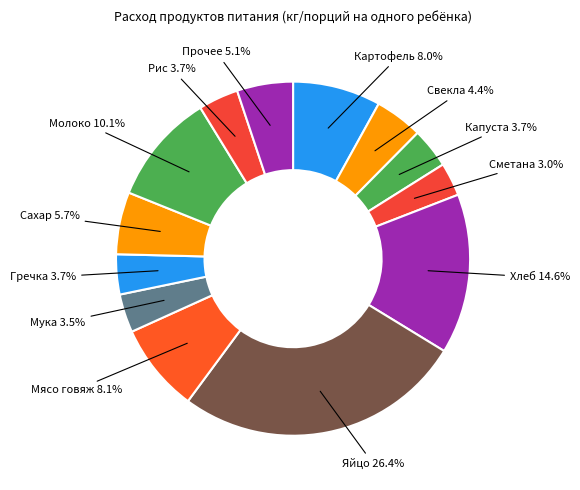

Count the number of slices in the pie.

13